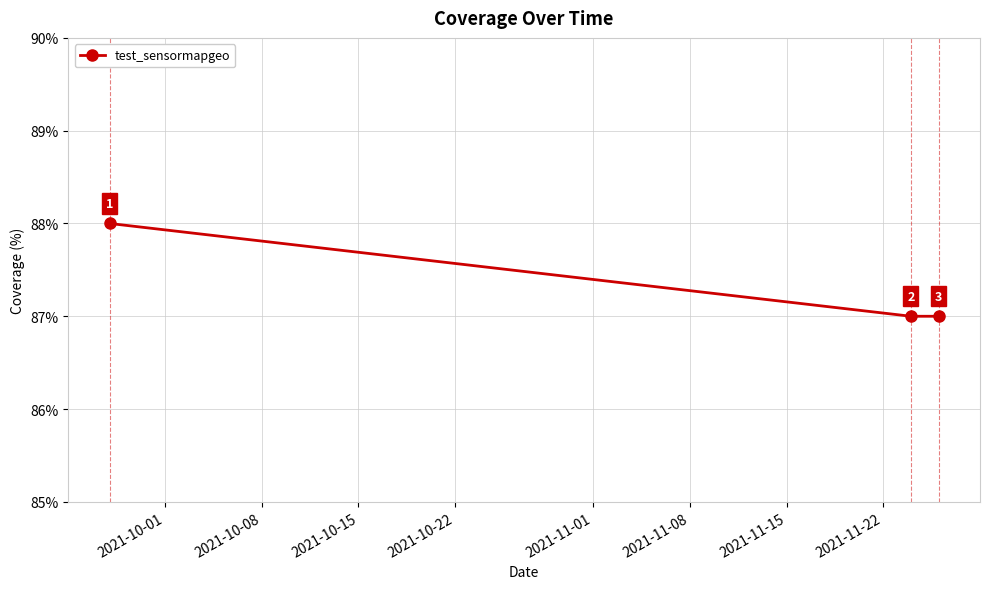

What is the minimum value shown in the chart?

87